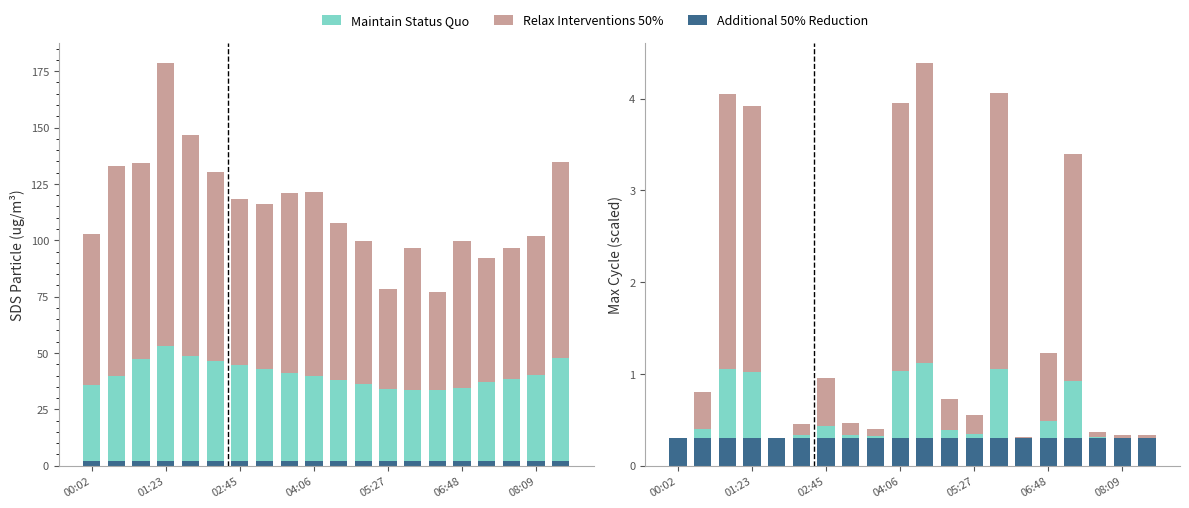

Is it true that Additional 50% Reduction equals 0.3 at 16?

True